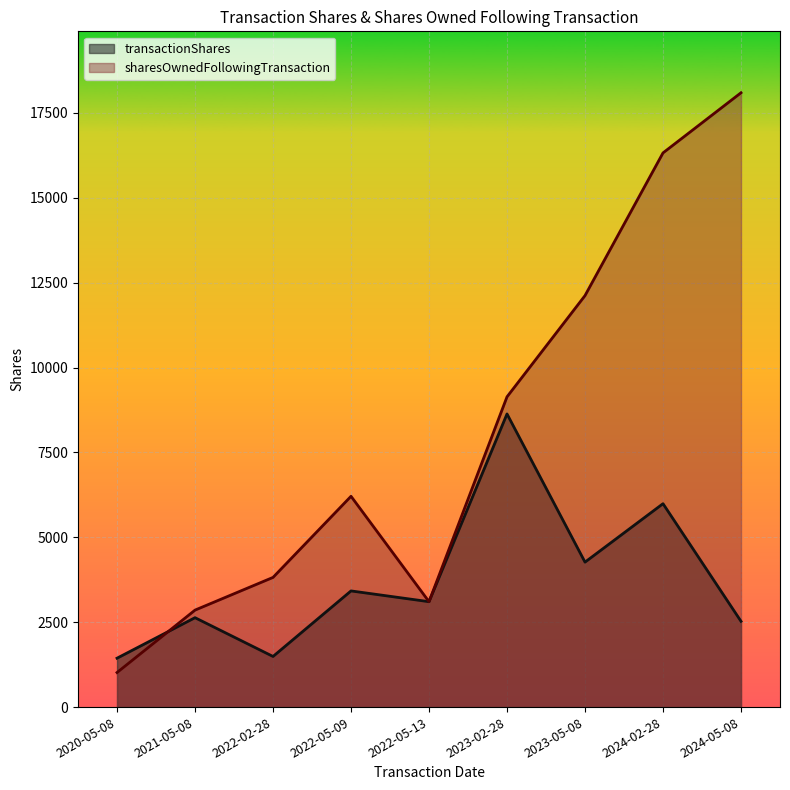

What is the sum of all transactionShares values?

33507